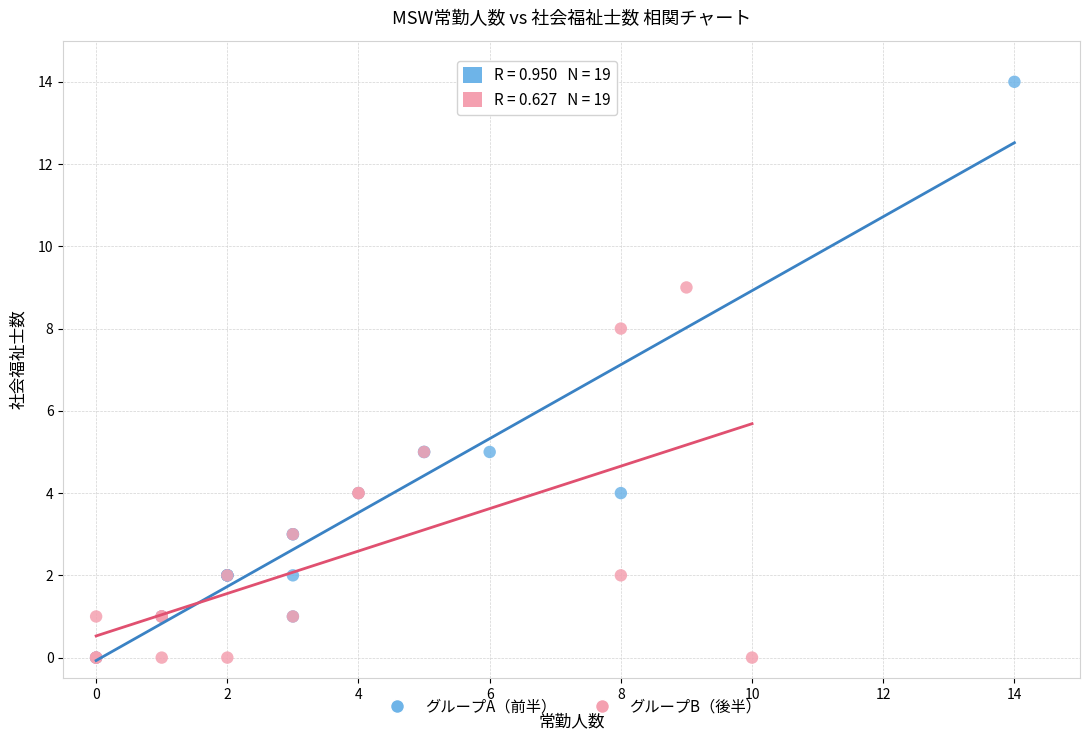

Which series has the widest spread of Y values?

グループA（前半）